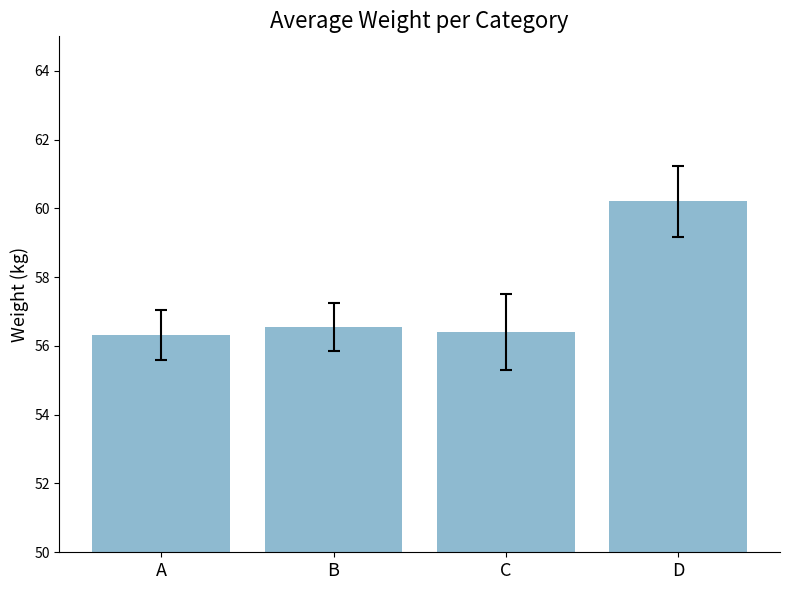

What is the sum of the values at C and B?

112.9